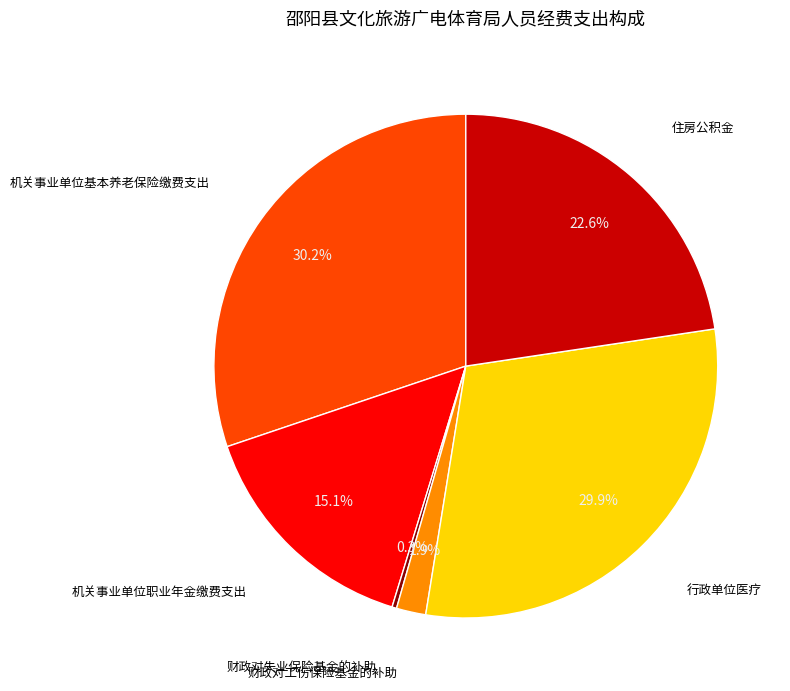

Is there any slice that represents more than half of the pie?

No